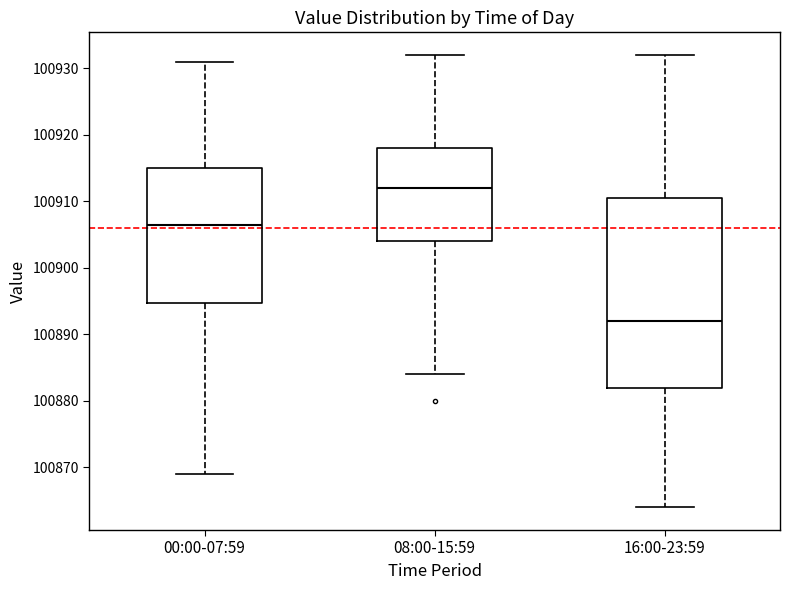

Which box has the lowest median line?

16:00-23:59